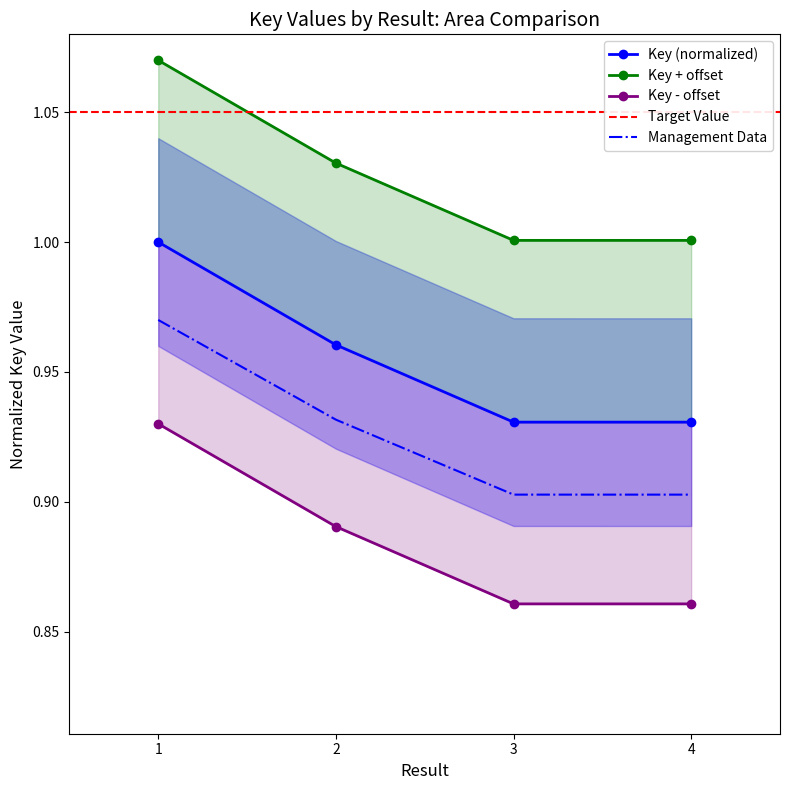

Which category has the highest value across all series?

1